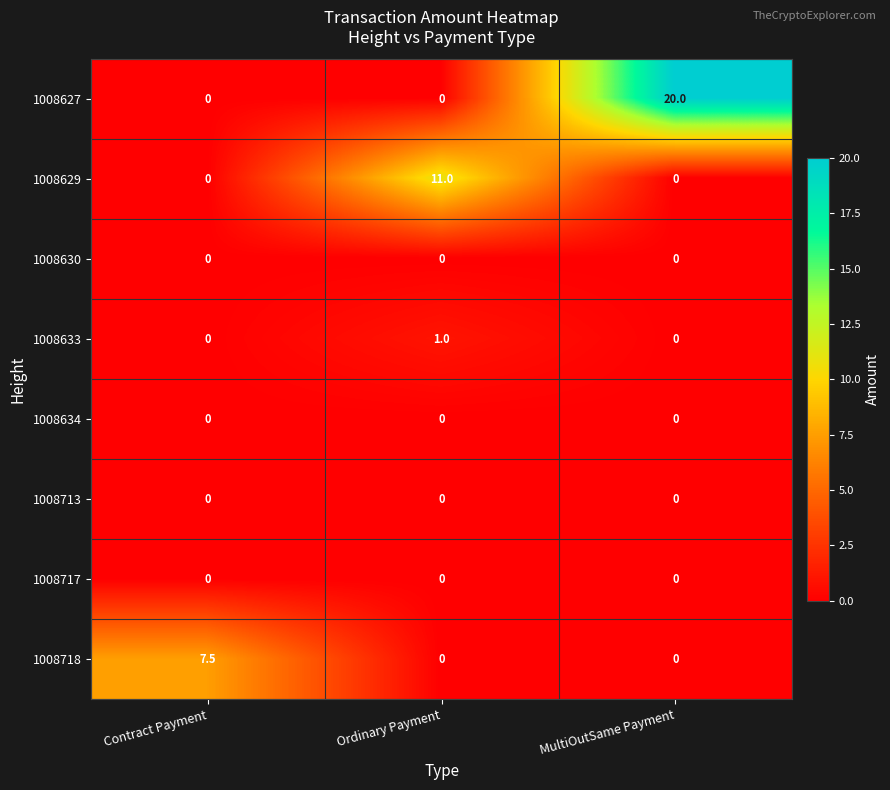

Which category has the highest value across all series?

MultiOutSame Payment